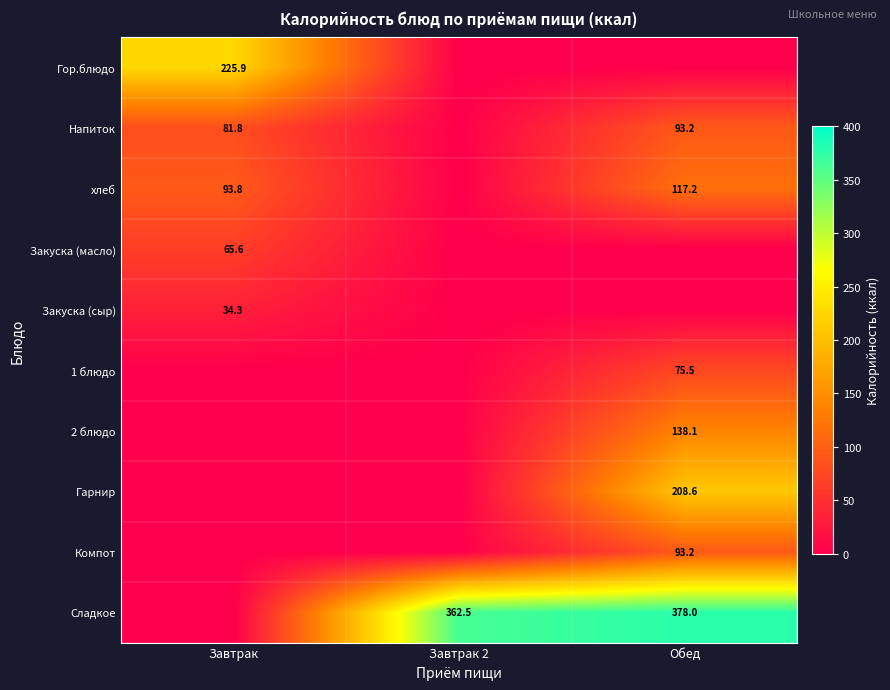

The хлеб series shows 117.2 at Обед. True or false?

True